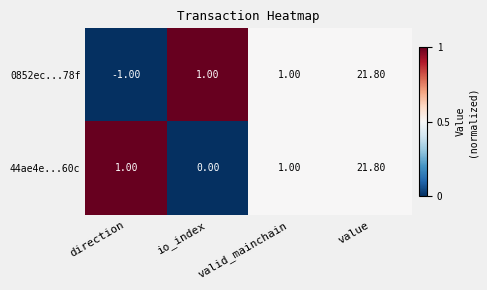

Between direction and io_index, which series saw the biggest shift?

0852ec...78f